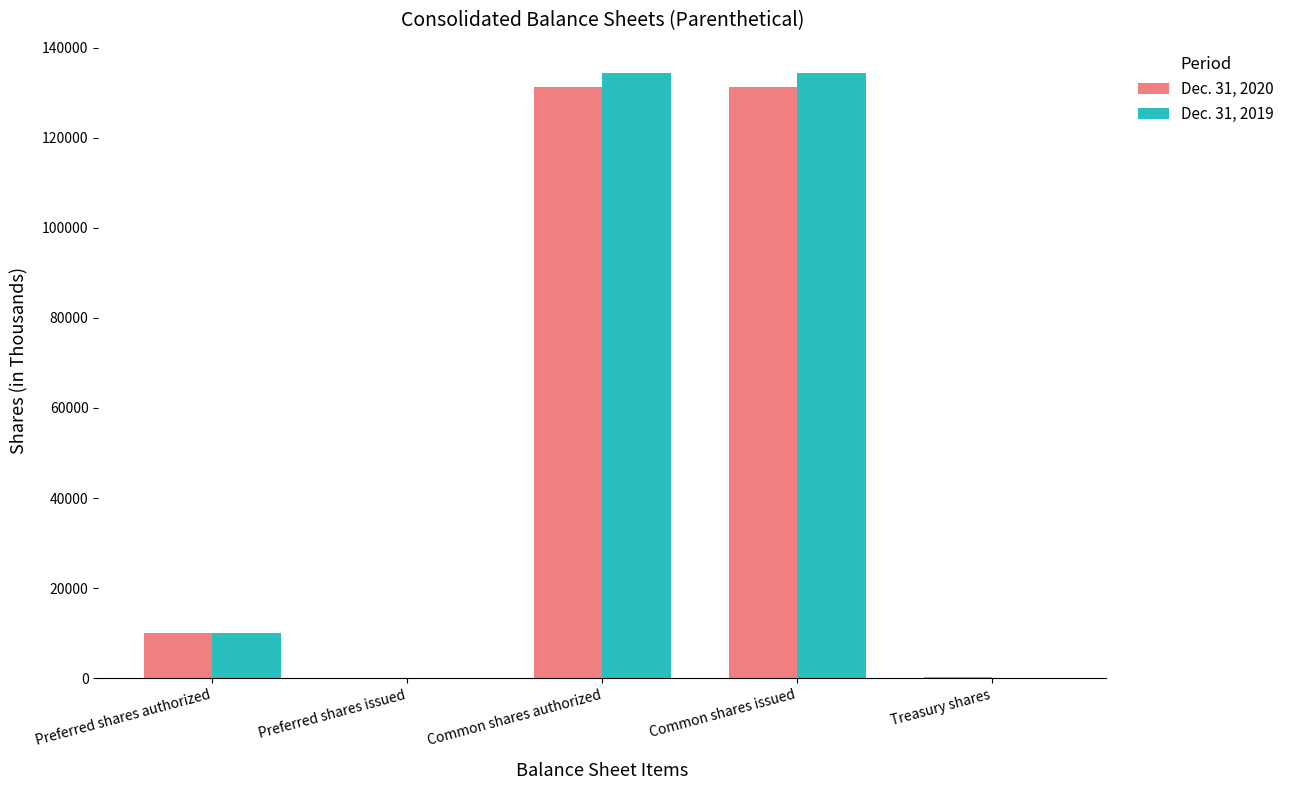

Between Preferred shares authorized and Treasury shares, which series saw the biggest shift?

Dec. 31, 2019